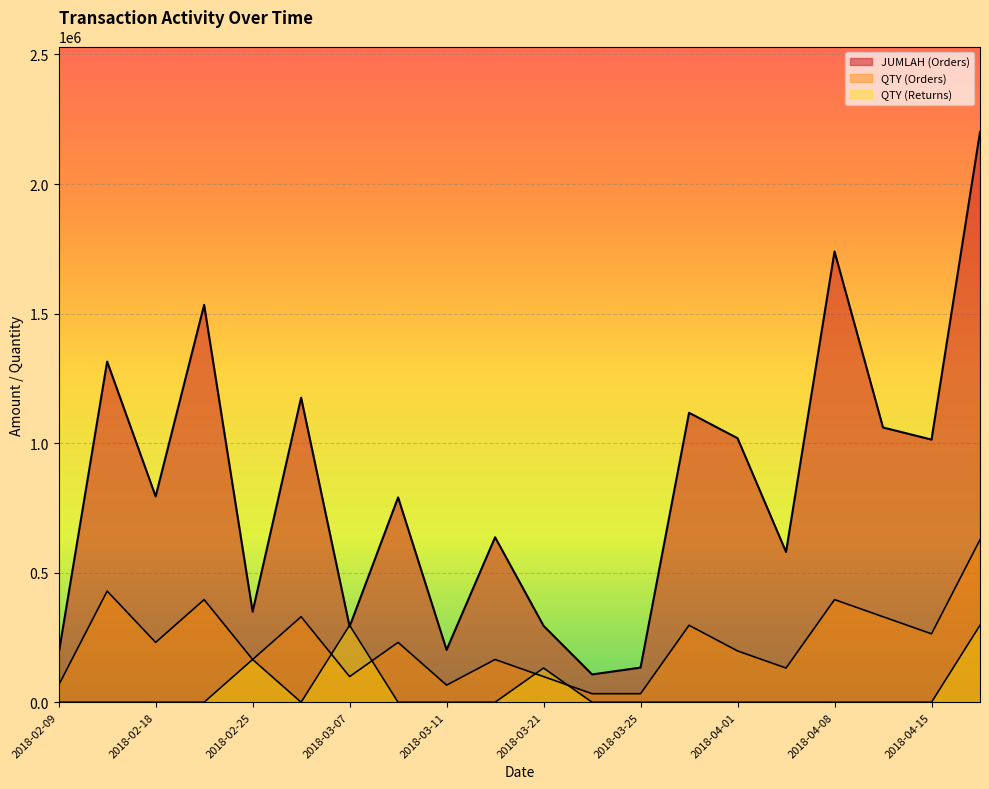

What is the spread (max minus min) of values at 2018-02-25?

184603.1